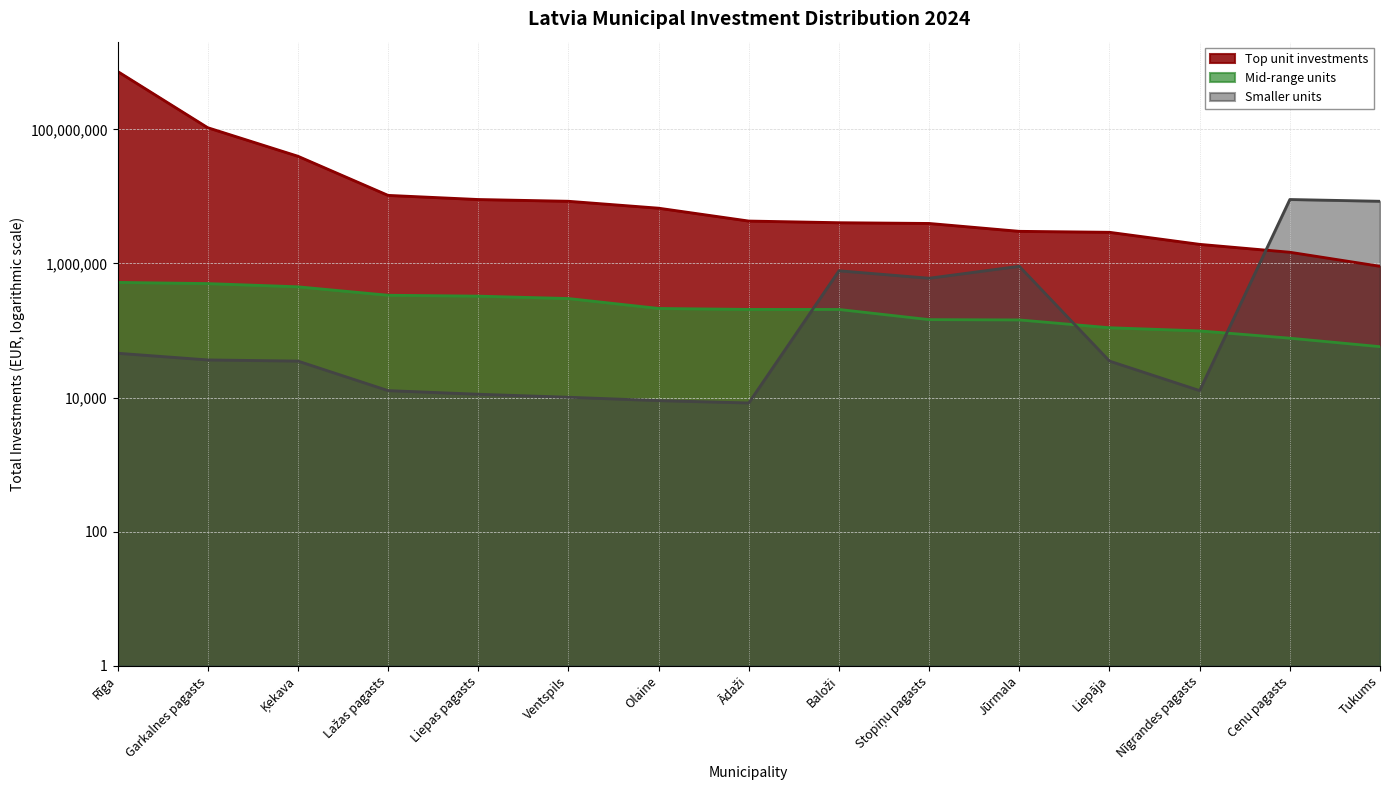

What is the value of the Top unit investments point at the 14th from the left?

1471637.0